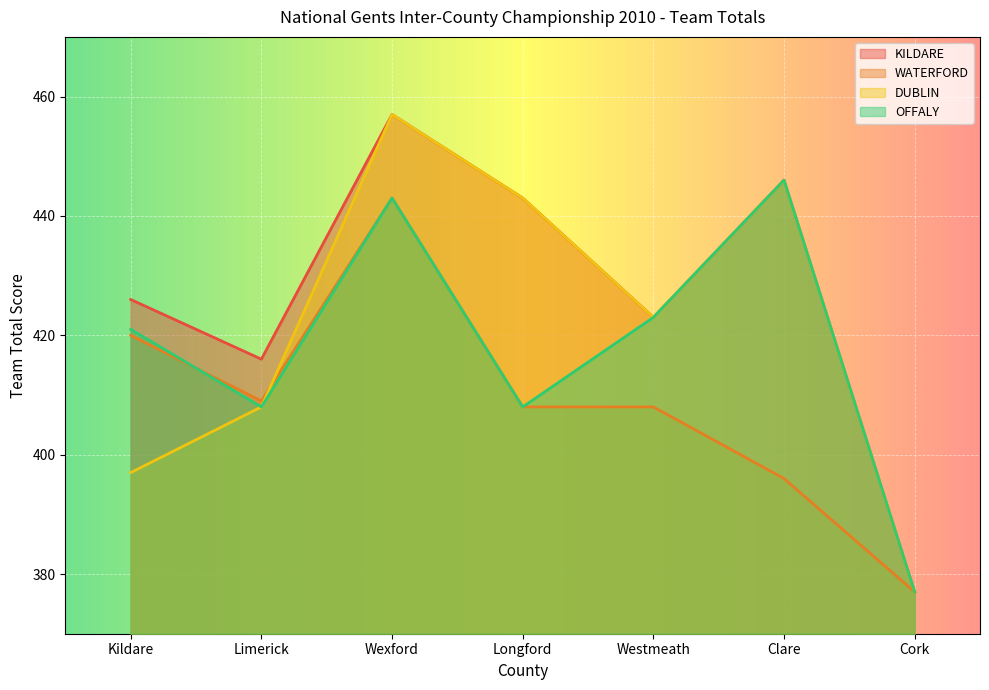

Between Clare and Limerick, which is larger?

Clare